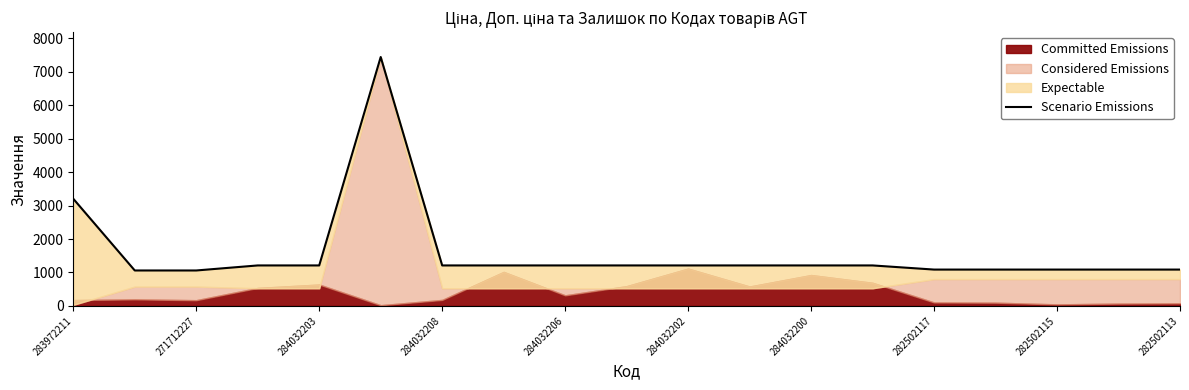

How many interior local peaks (higher than both neighbors) does the data have?

1